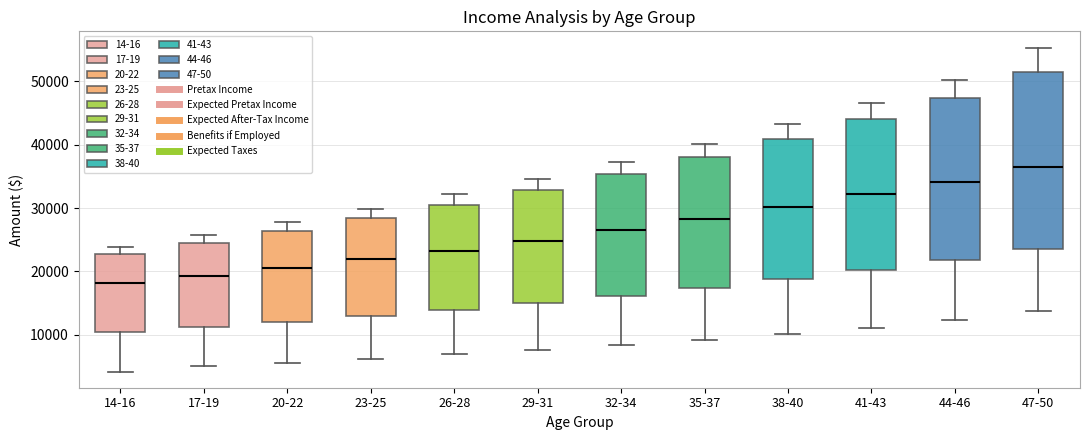

Reading left to right, read every box against the y-axis: the position of its median line, the range the box covers, and the ends of its whiskers. The values are not printed on the chart, so give them approximately, as read against the axis.

14-16: median 18000, box 10000 to 23000, whiskers 4000 to 24000
17-19: median 19000, box 11000 to 25000, whiskers 5000 to 26000
20-22: median 21000, box 12000 to 26000, whiskers 6000 to 28000
23-25: median 22000, box 13000 to 28000, whiskers 6000 to 30000
26-28: median 23000, box 14000 to 31000, whiskers 7000 to 32000
29-31: median 25000, box 15000 to 33000, whiskers 8000 to 35000
32-34: median 26000, box 16000 to 35000, whiskers 8000 to 37000
35-37: median 28000, box 17000 to 38000, whiskers 9000 to 40000
38-40: median 30000, box 19000 to 41000, whiskers 10000 to 43000
41-43: median 32000, box 20000 to 44000, whiskers 11000 to 47000
44-46: median 34000, box 22000 to 47000, whiskers 12000 to 50000
47-50: median 37000, box 24000 to 51000, whiskers 14000 to 55000